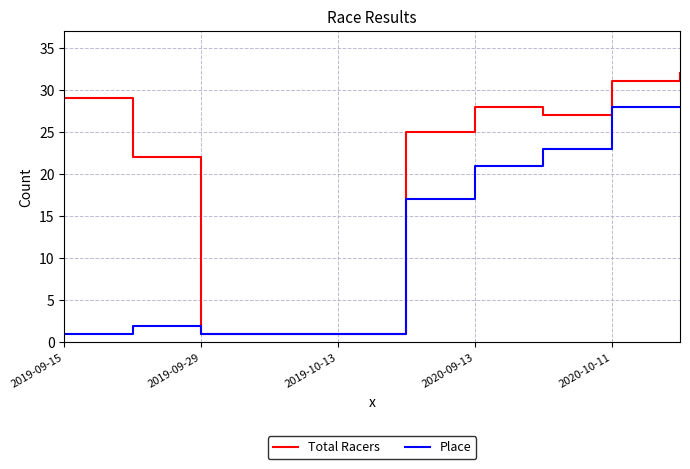

What is the average value of the Total Racers series?

20